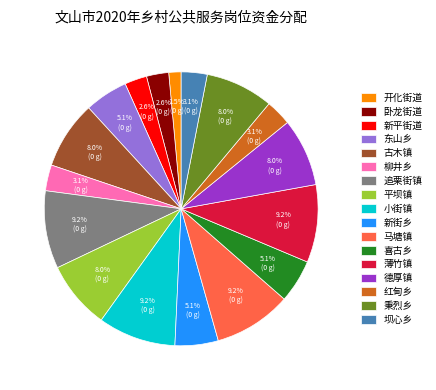

Combined, what portion of the pie is 薄竹镇 and 喜古乡?

14.3%